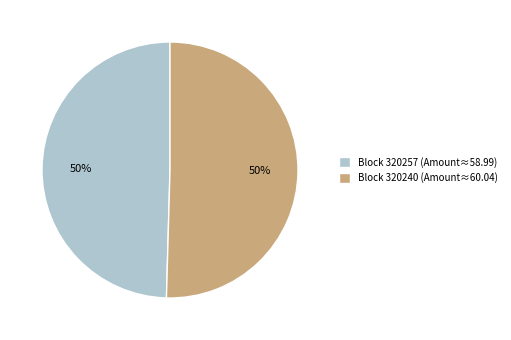

Count the number of slices in the pie.

2